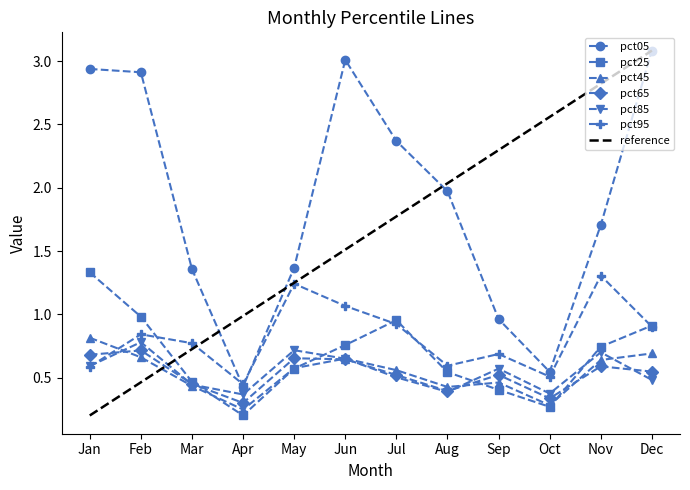

The pct05 series shows 2.3 at Mar. True or false?

False